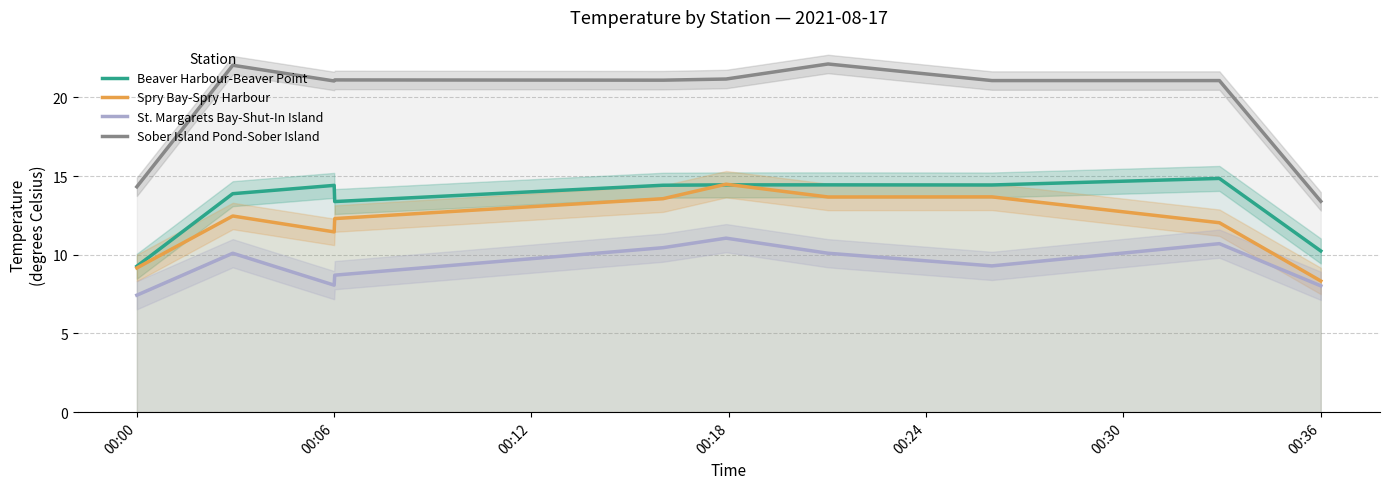

What is the minimum value for Beaver Harbour-Beaver Point?

9.3